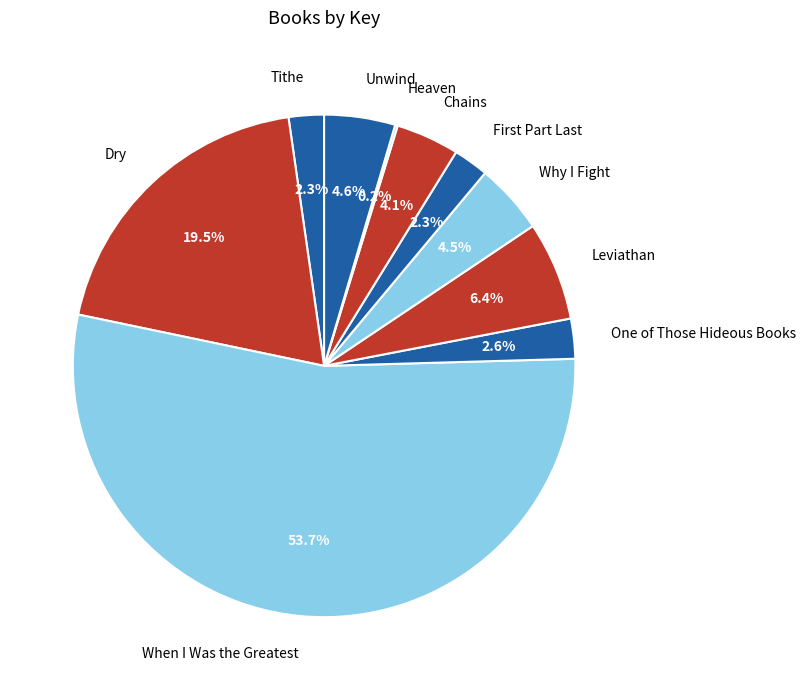

What percentage is NOT represented by Tithe?

97.7%